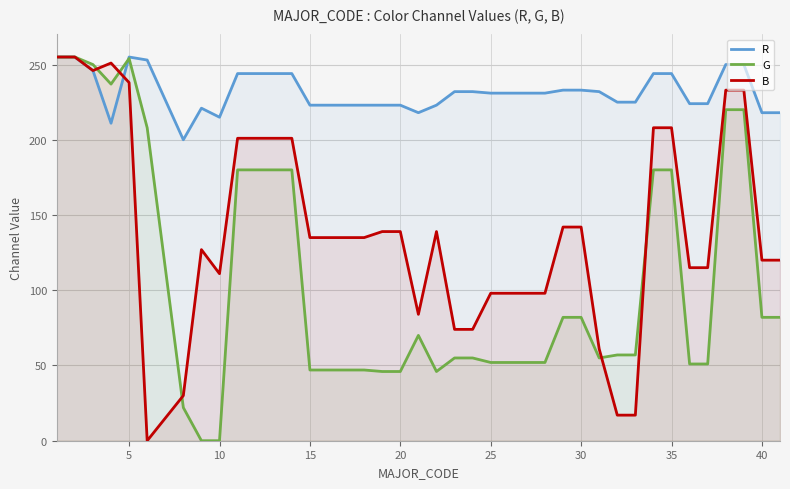

True or false: G and R cross at least once.

True